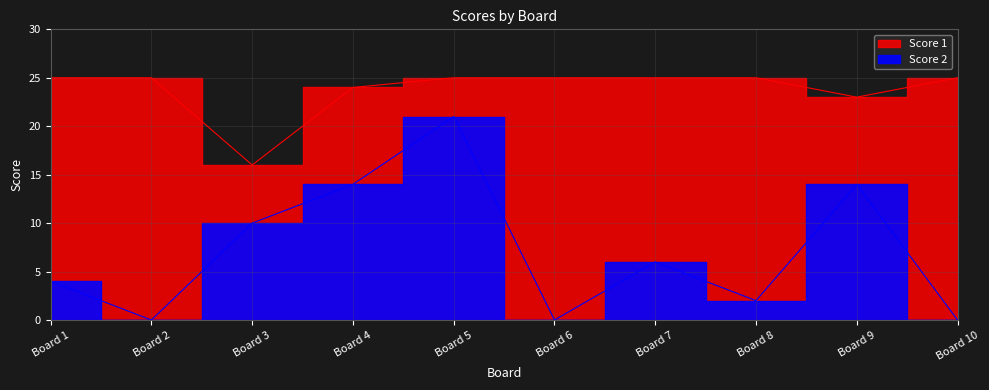

Does the chart display data point markers on the line(s)?

No